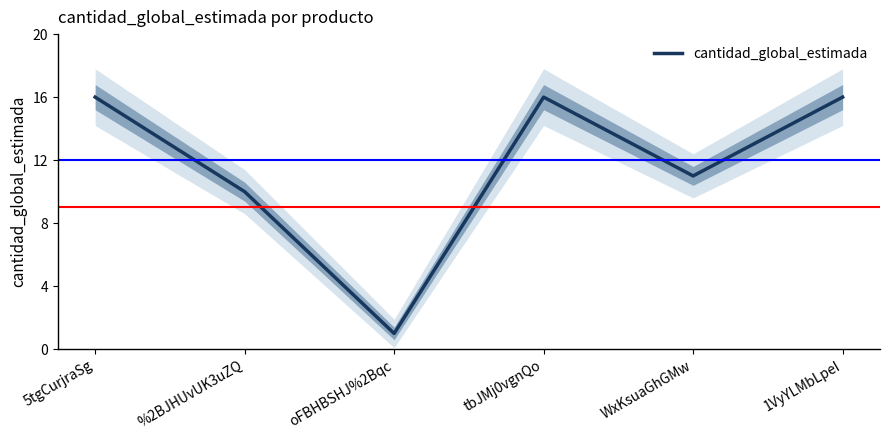

How many interior local valleys (lower than both neighbors) does the data have?

2